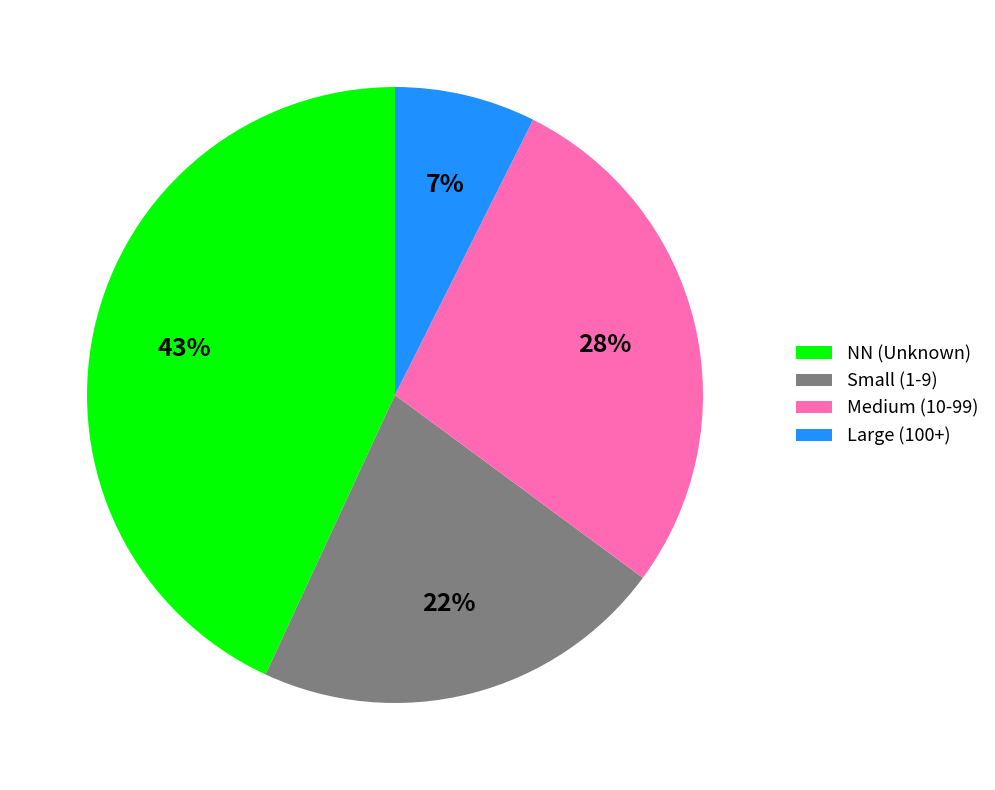

Which has a higher value, Small (1-9) or NN (Unknown)?

NN (Unknown)